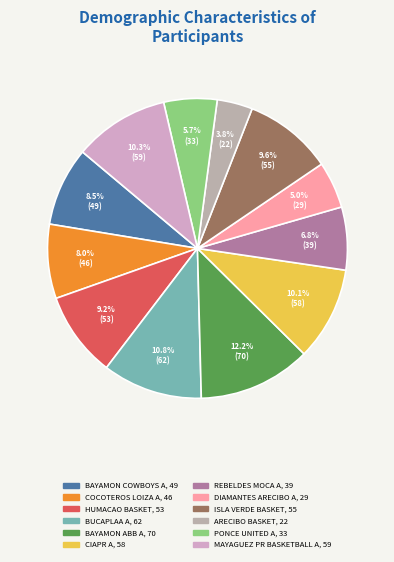

To the nearest percent, what is the average slice percentage?

8%